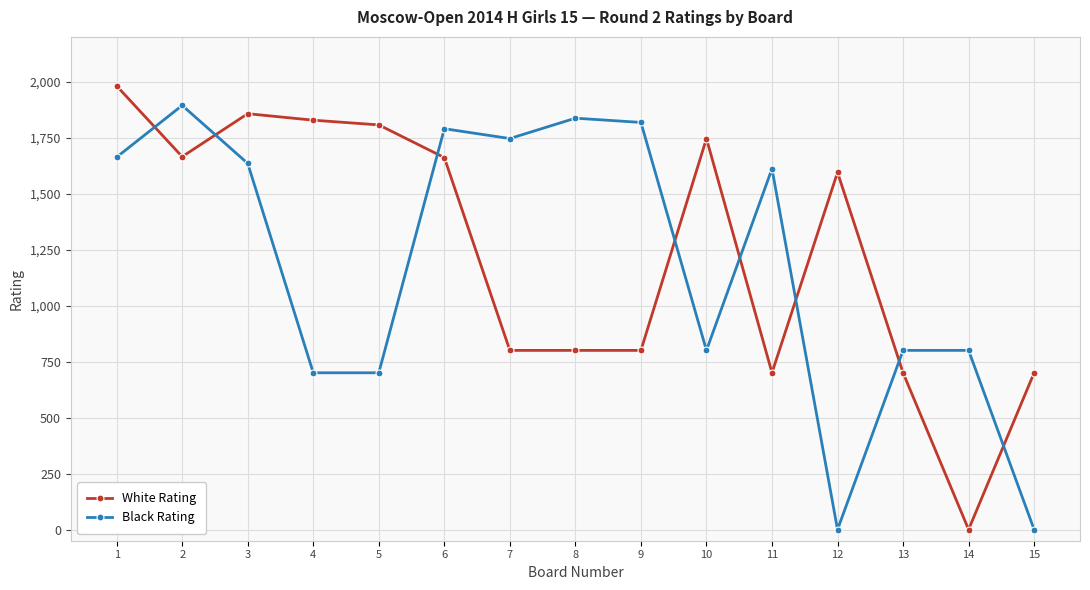

What value does the White Rating series have at 9, to the nearest 10?

800